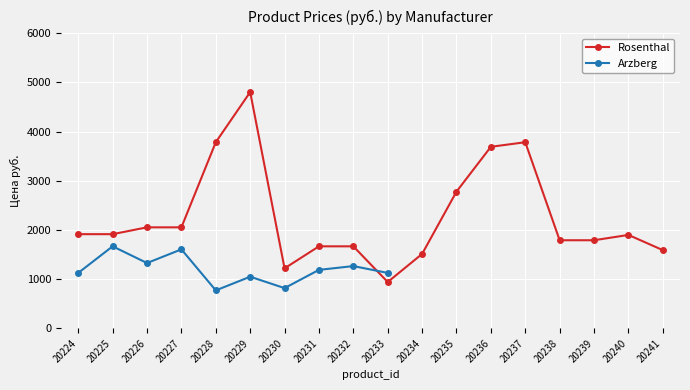

Is it true that Rosenthal equals 2566.9 at 20240?

False